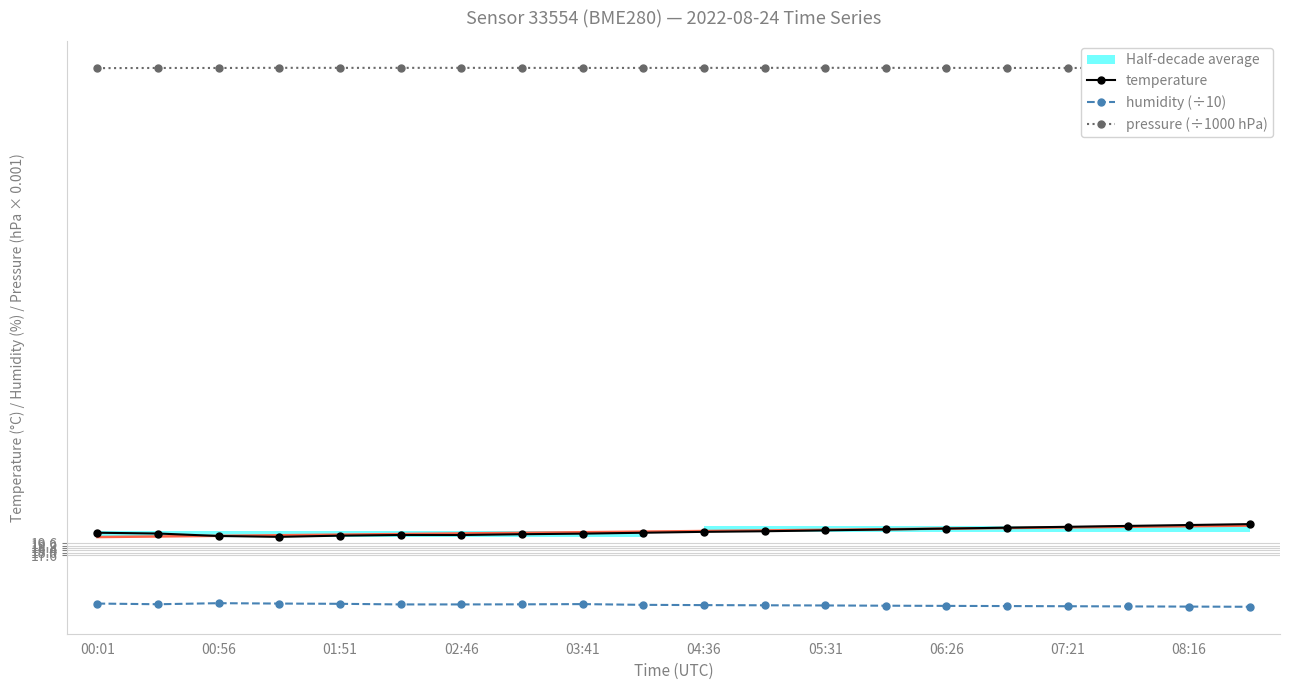

At which category is the sum across all series the highest?

19